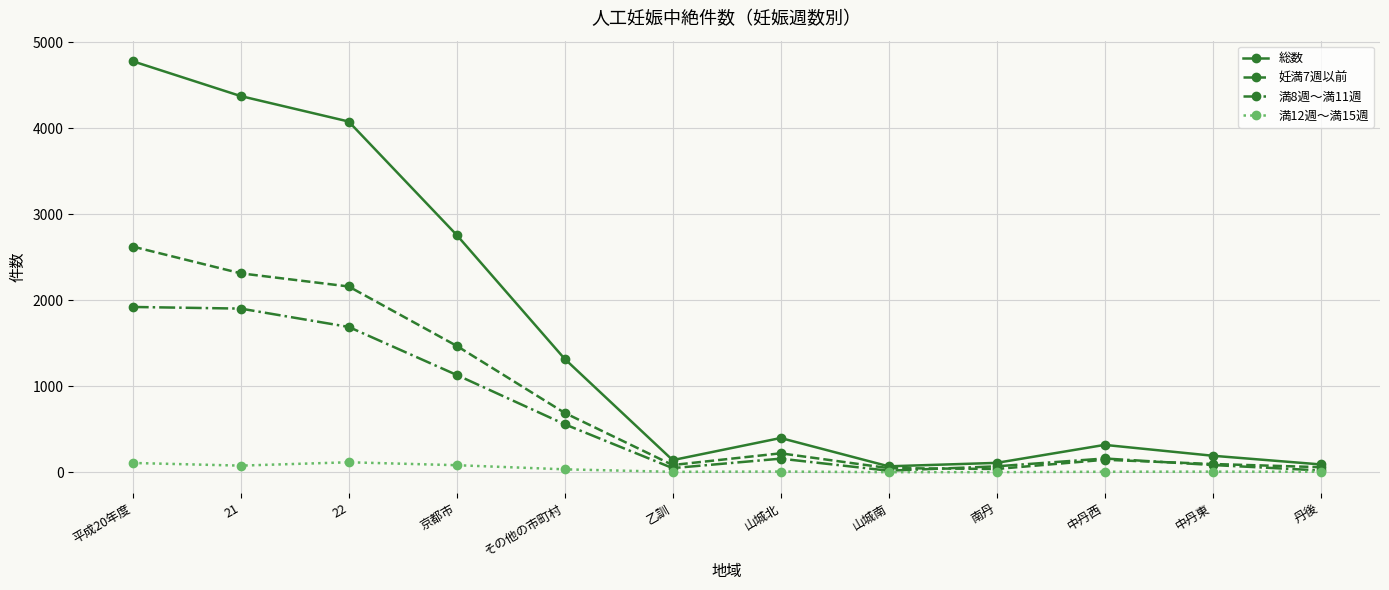

Count the number of categories in the chart.

12